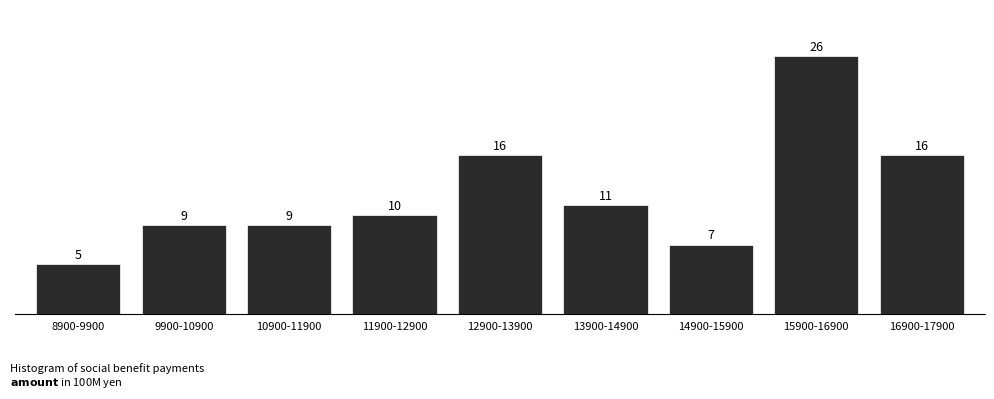

Reading right to left, extract all data points from this chart.

16900-17900=16	15900-16900=26	14900-15900=7	13900-14900=11	12900-13900=16	11900-12900=10	10900-11900=9	9900-10900=9	8900-9900=5